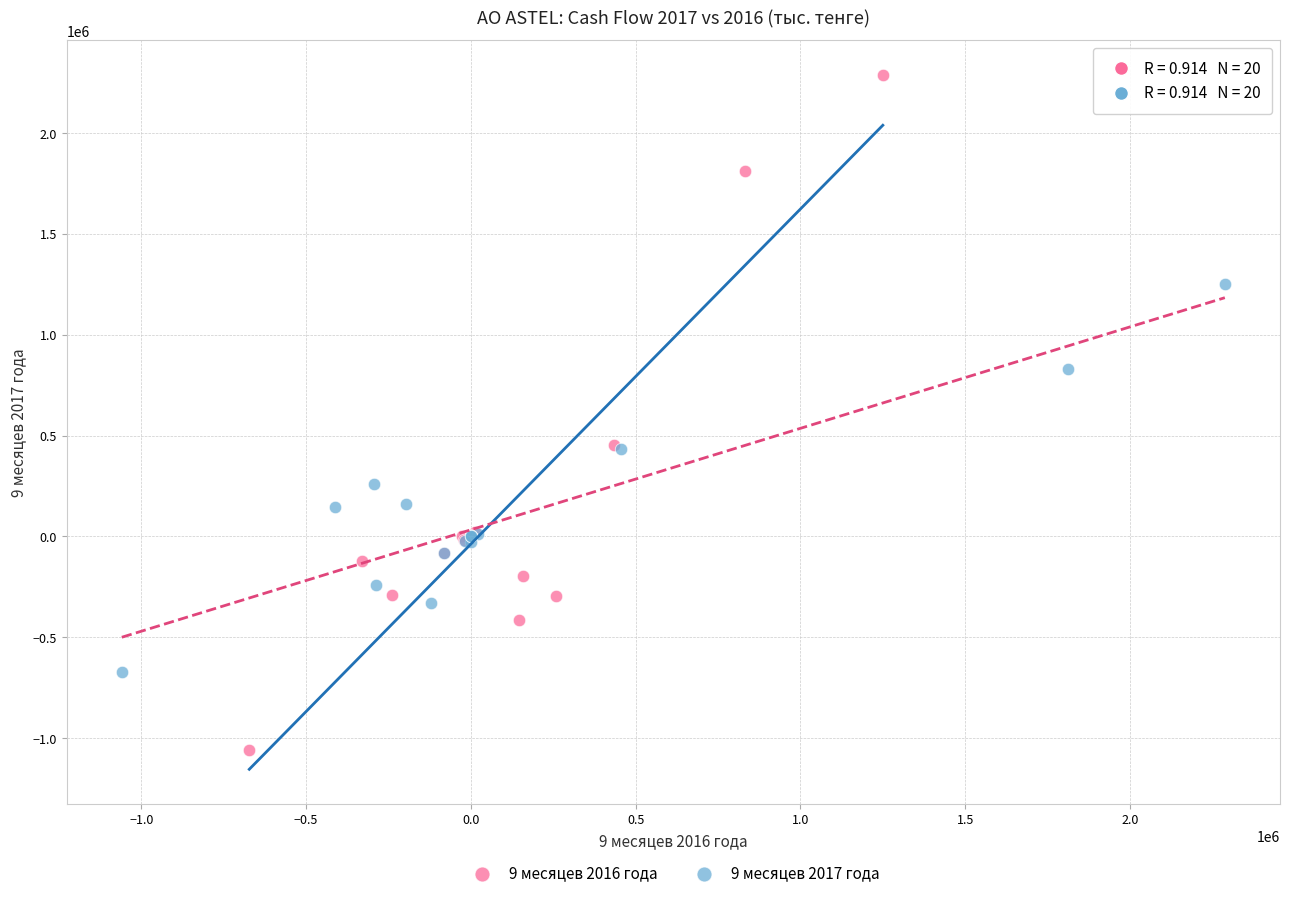

Which series has the largest Y range (max minus min)?

9 месяцев 2016 года